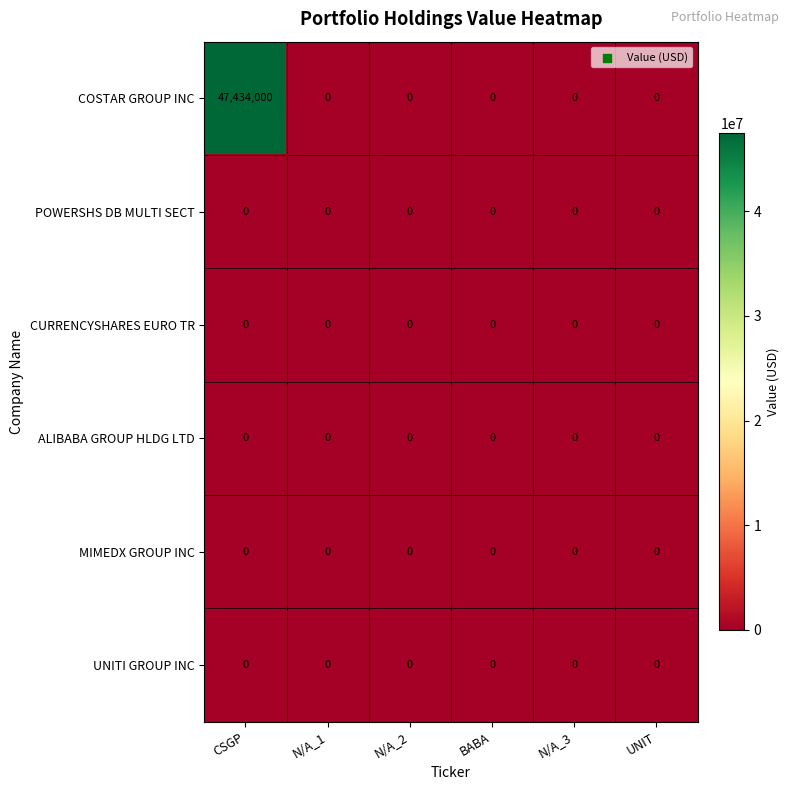

Which series has the largest total across all categories?

COSTAR GROUP INC